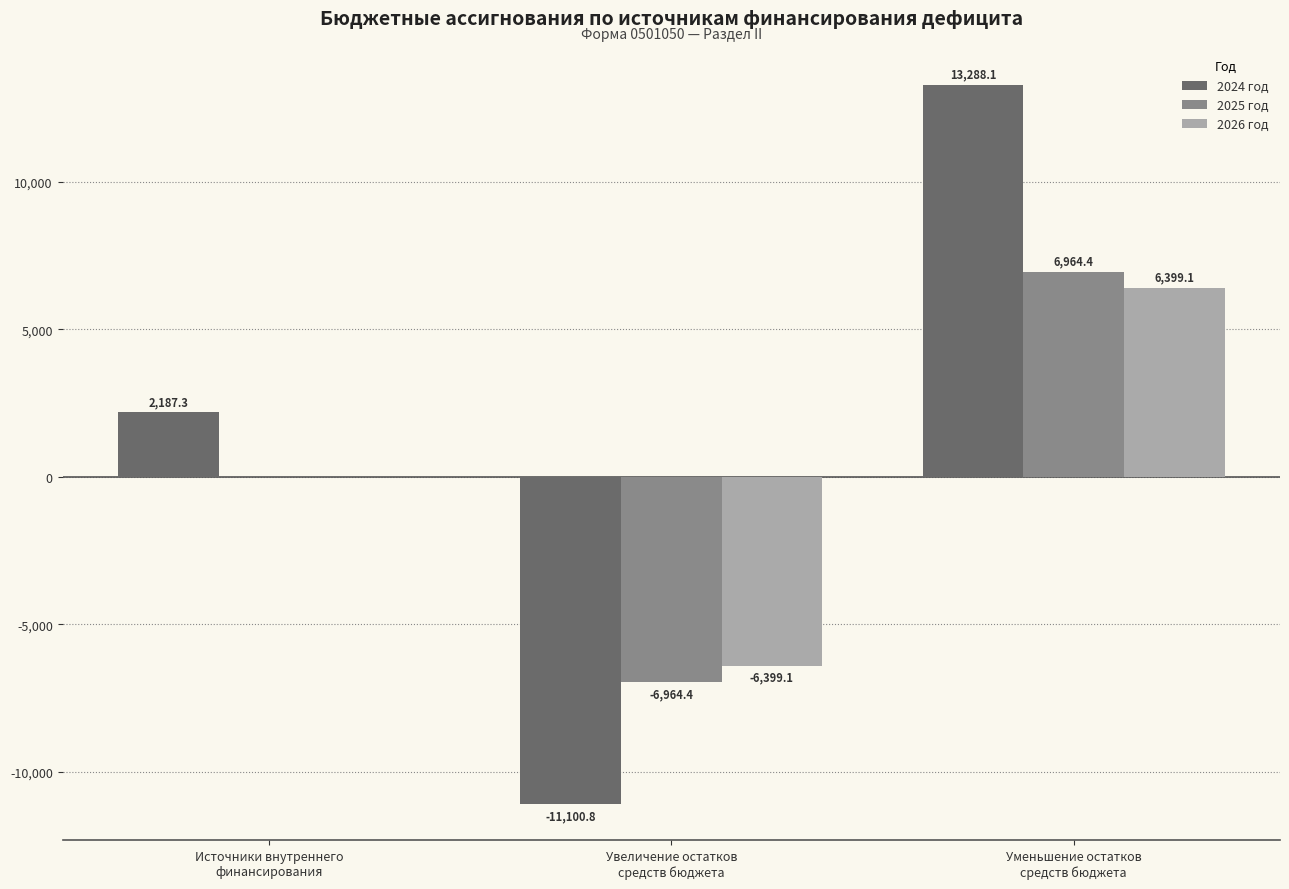

Which series has the largest total across all categories?

2024 год